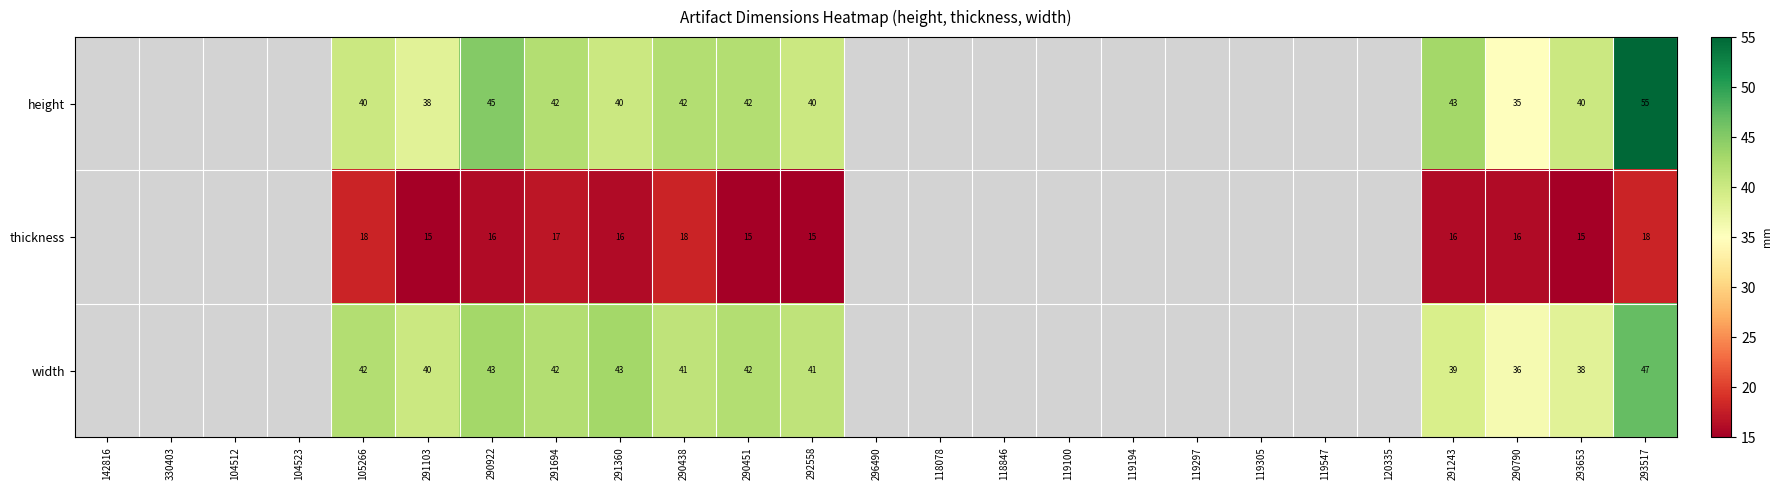

True or false: width has a value of 70 at 293517.

False